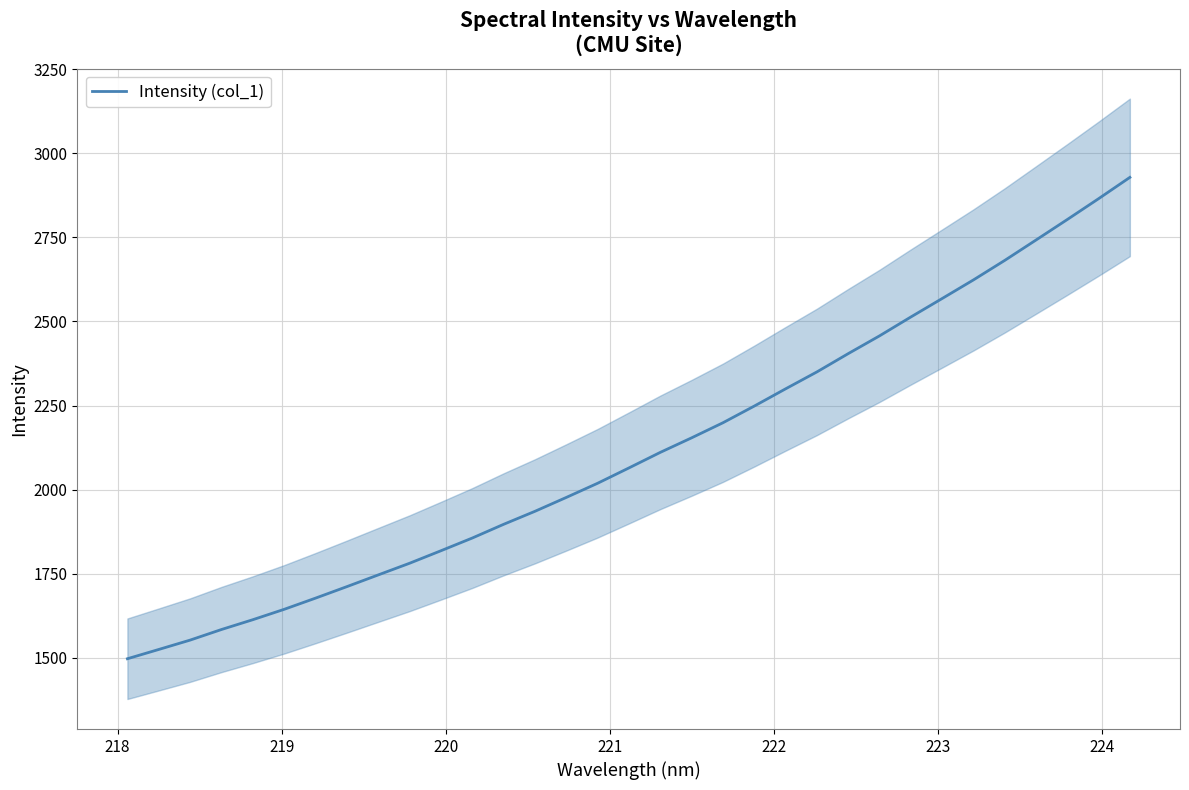

What is the difference between the second highest and minimum values?

1368.2